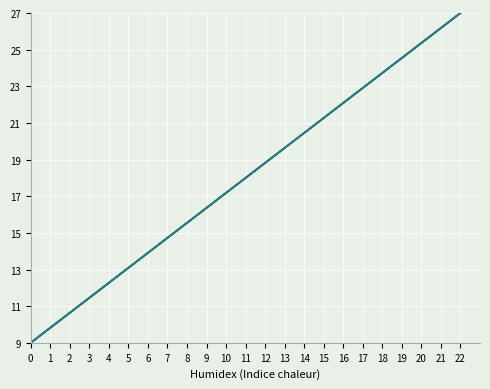

The Jun-14 series shows 16.2 at 20. True or false?

False